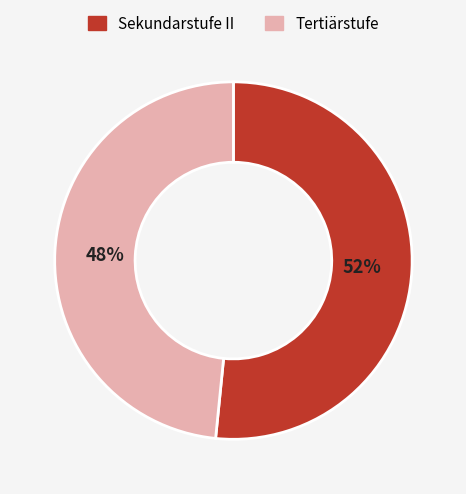

Does any single category account for the majority?

Yes